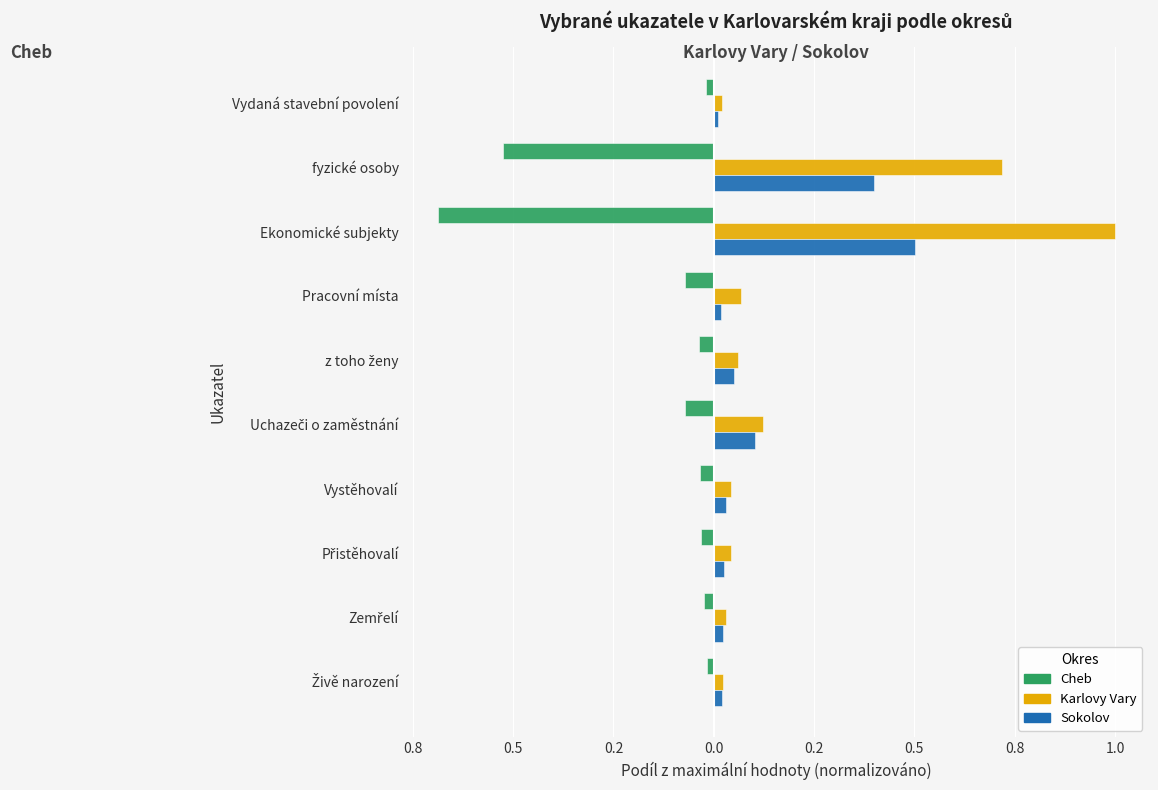

What are all the series names shown in the legend?

Cheb, Karlovy Vary, Sokolov